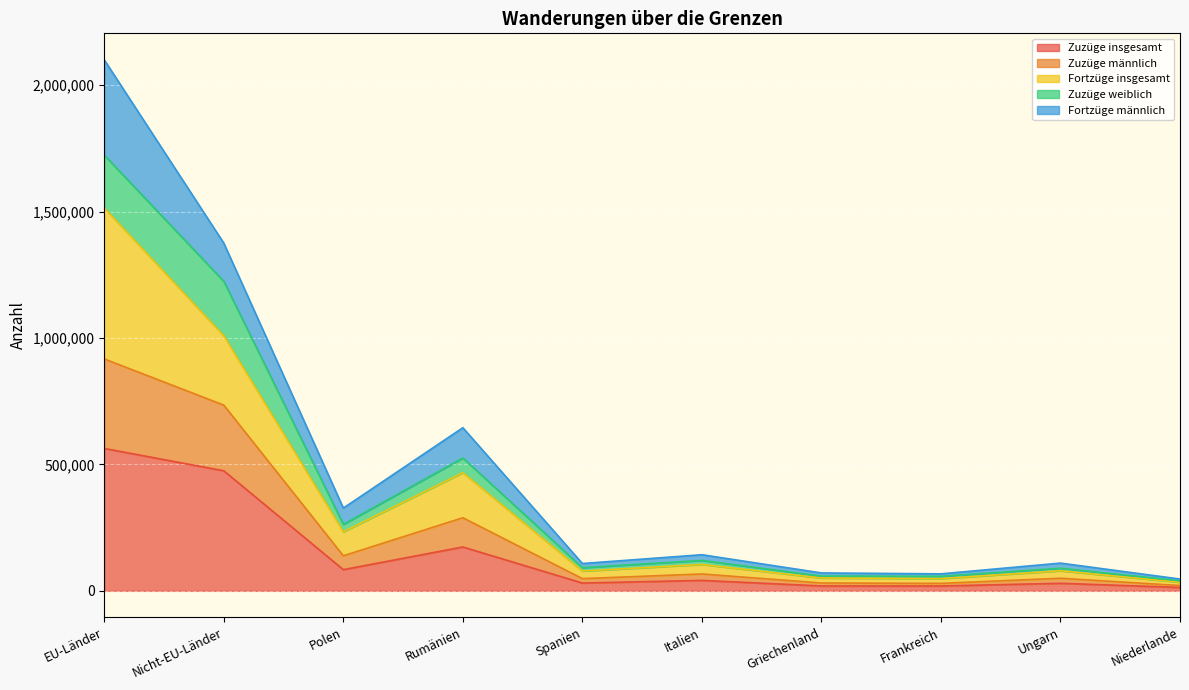

What is the total value across all series at Griechenland?

70864